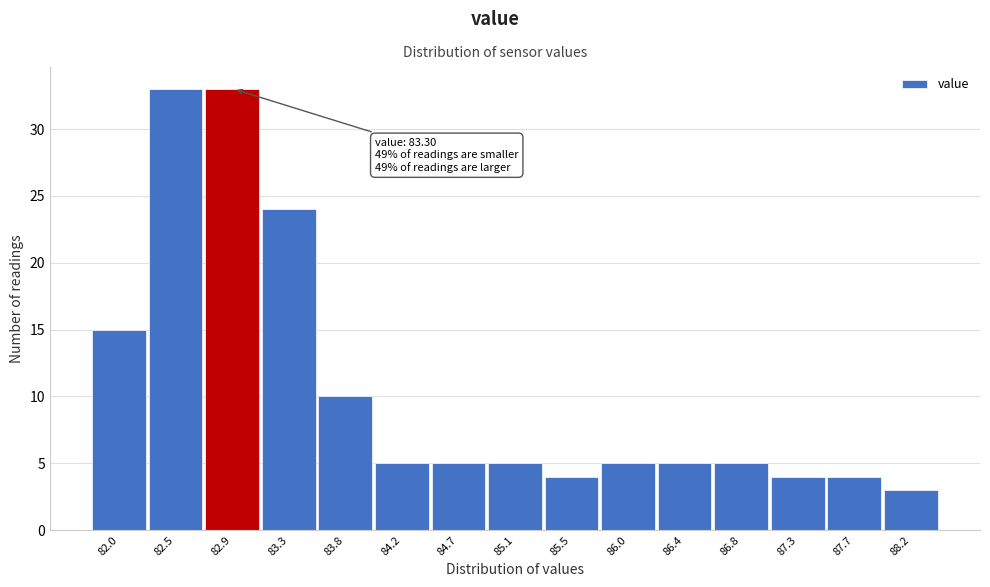

Reading left to right, transcribe all the data shown in this chart.

15	33	33	24	10	5	5	5	4	5	5	5	4	4	3